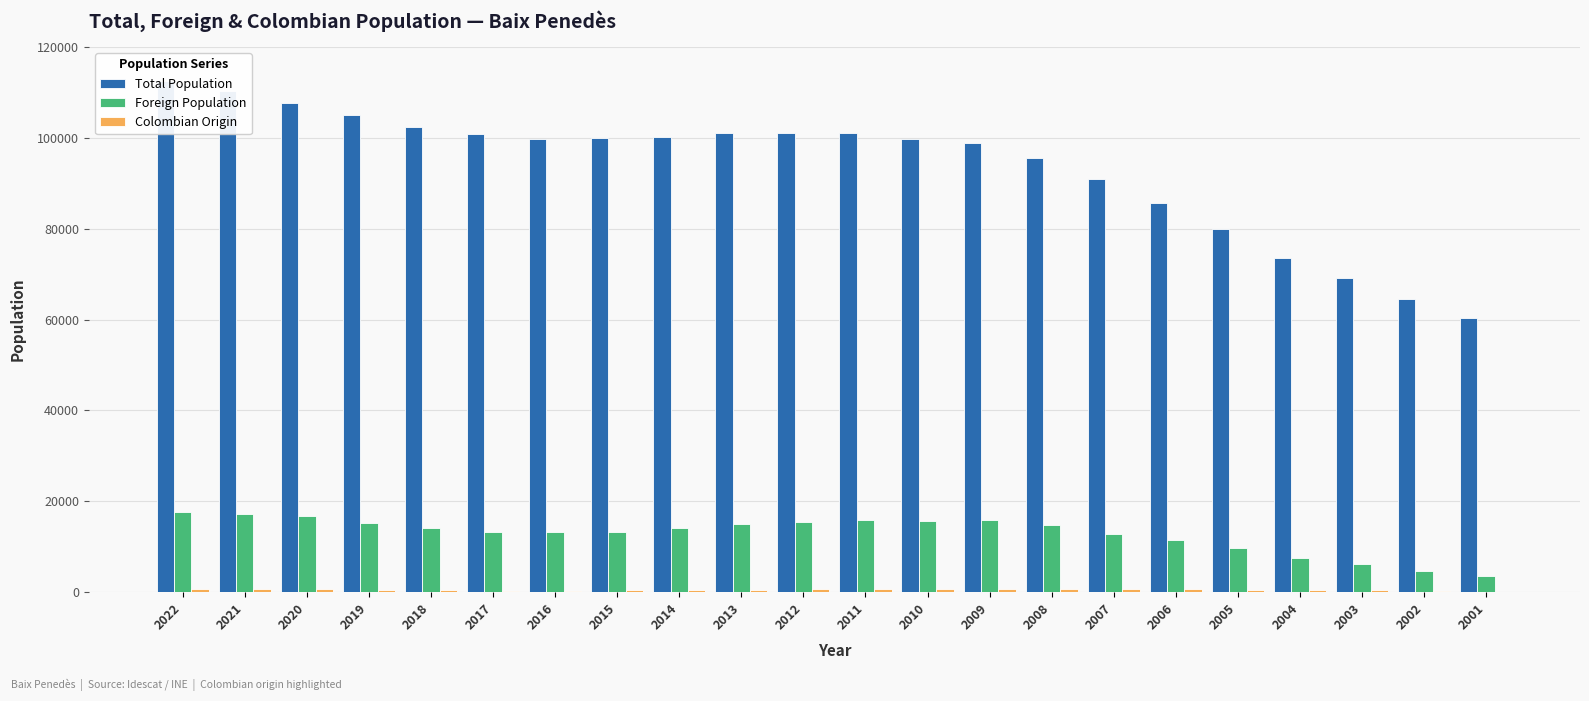

At how many categories does at least one series exceed 105089?

3